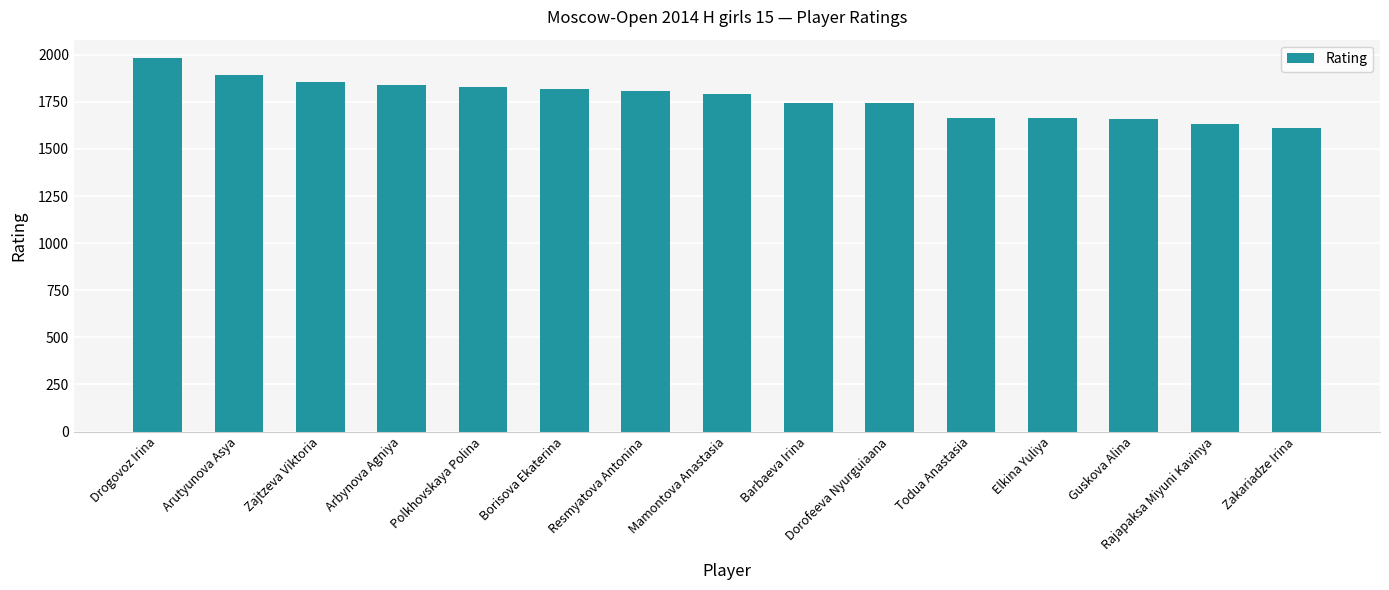

What is the ratio of the value at Resmyatova Antonina to the value at Zajtzeva Viktoria?

1.0